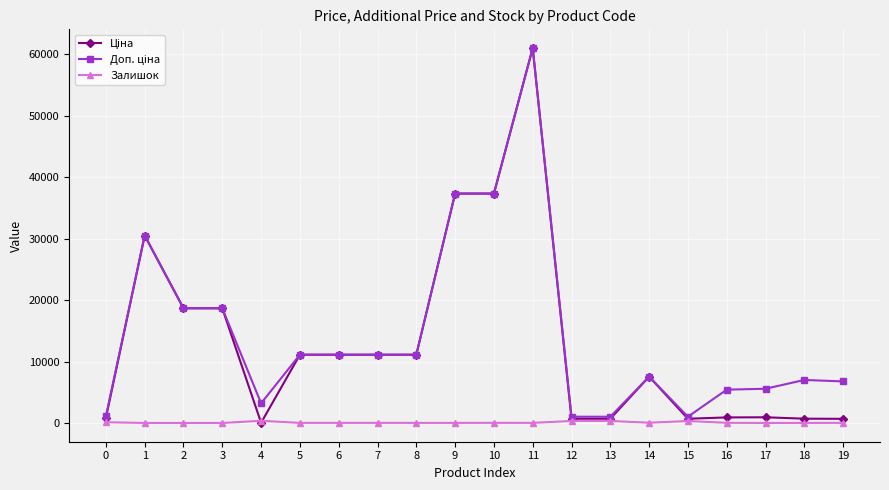

At how many categories does at least one series exceed 9078?

10